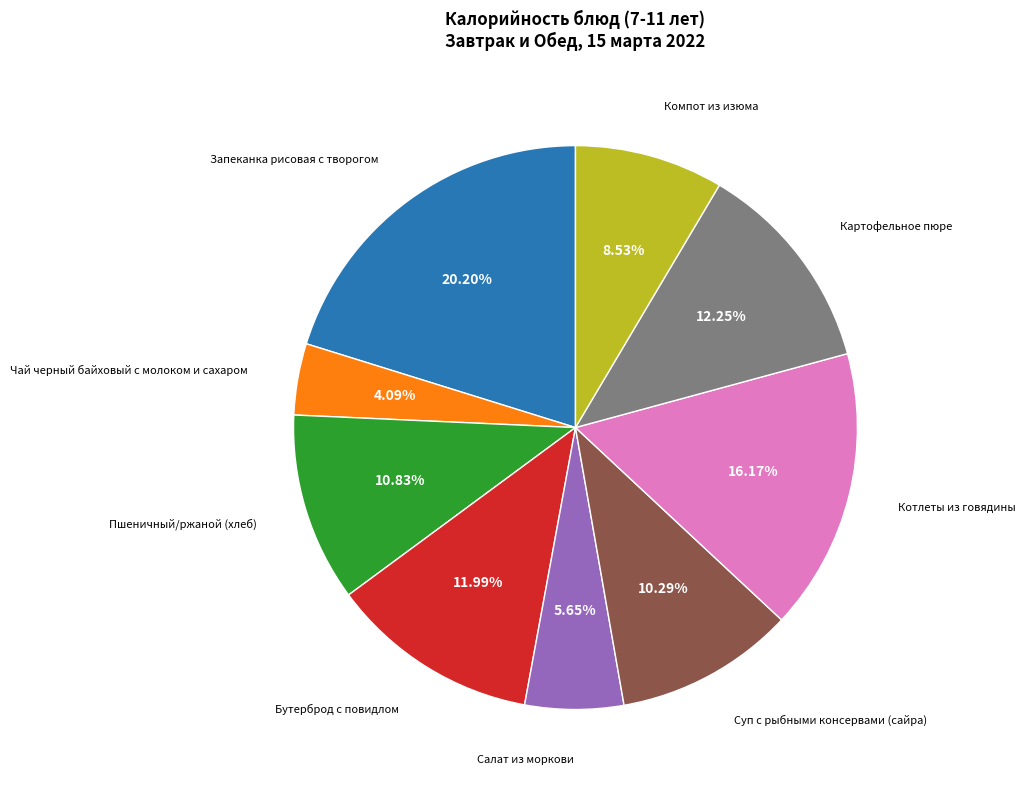

Is there a majority slice in this chart?

No